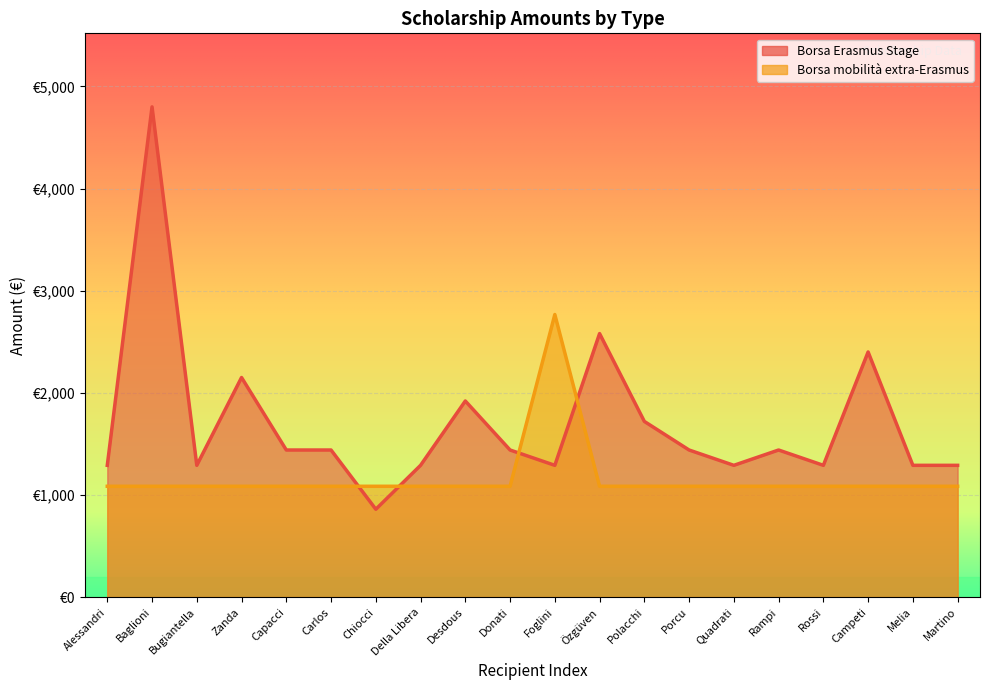

The Borsa Erasmus Stage series shows 860.0 at Chiocci. True or false?

True